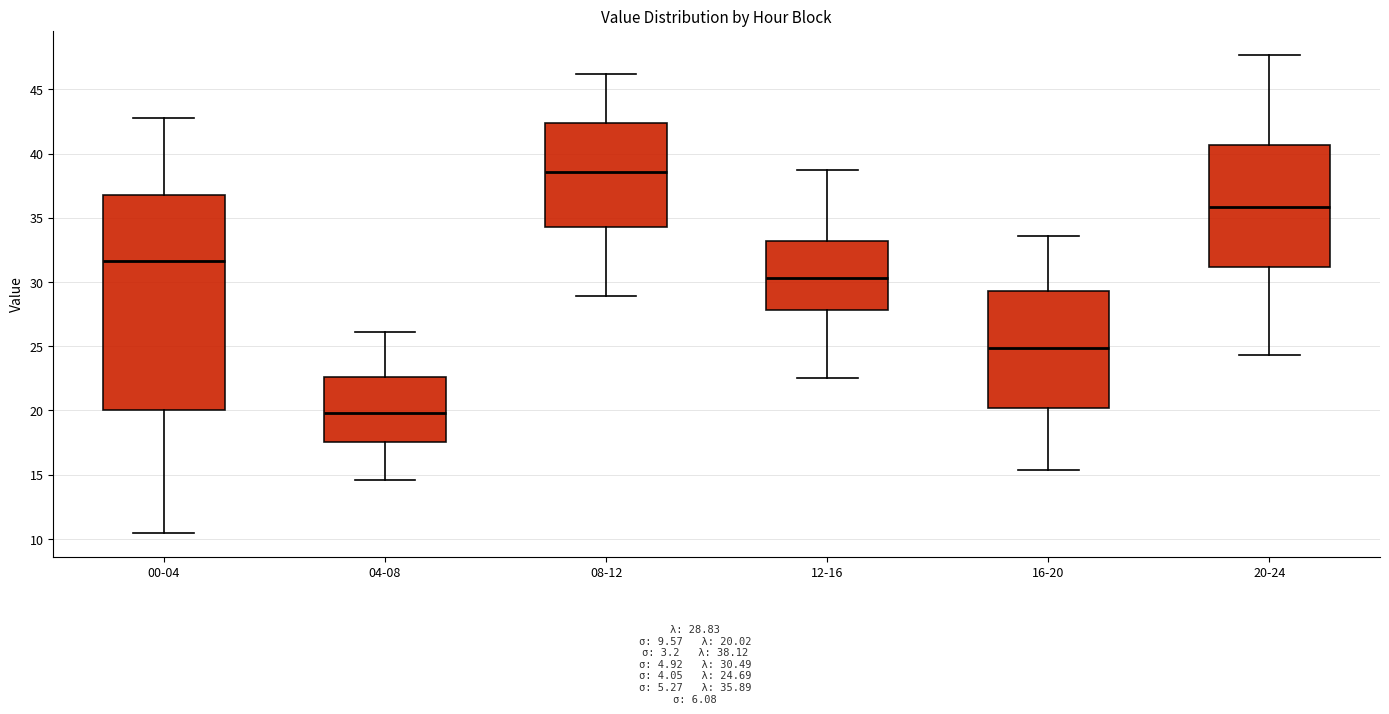

Which box is the tallest, from its lower edge to its upper edge?

00-04